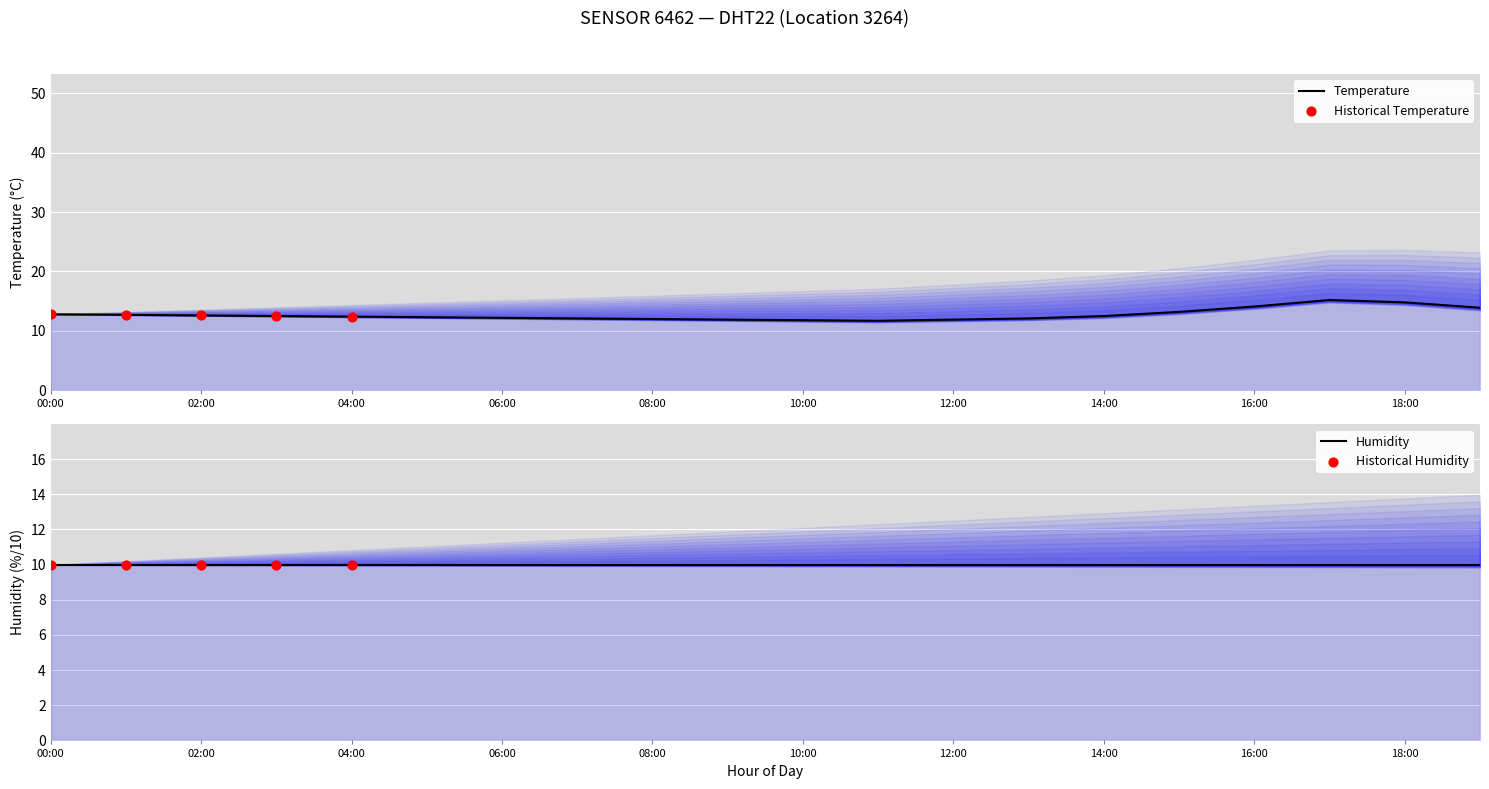

Approximately how many times larger is the value at 07:00 compared to 08:00?

1.0